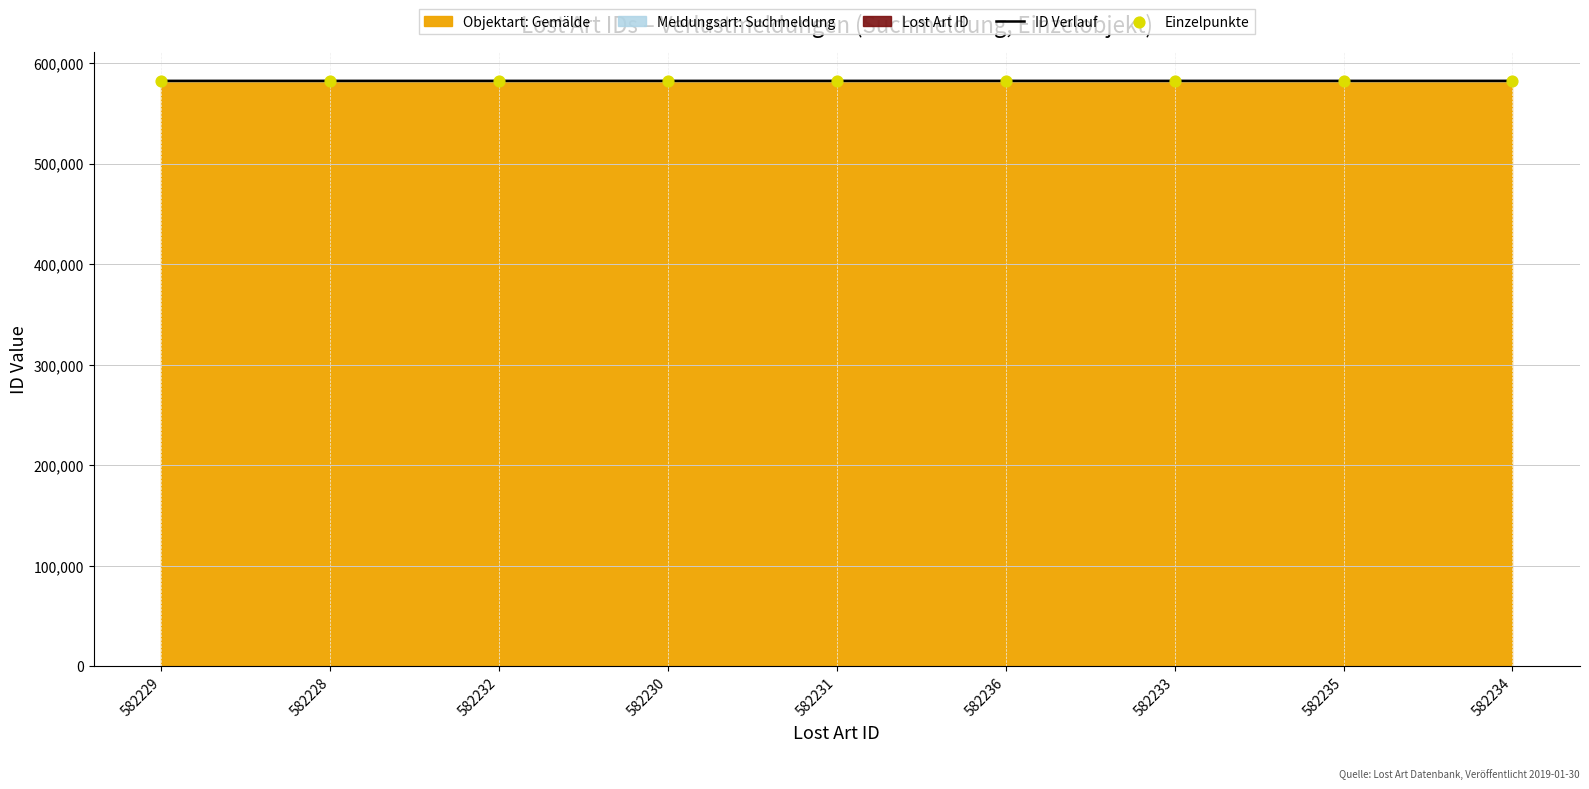

At which category is the sum across all series the highest?

582236